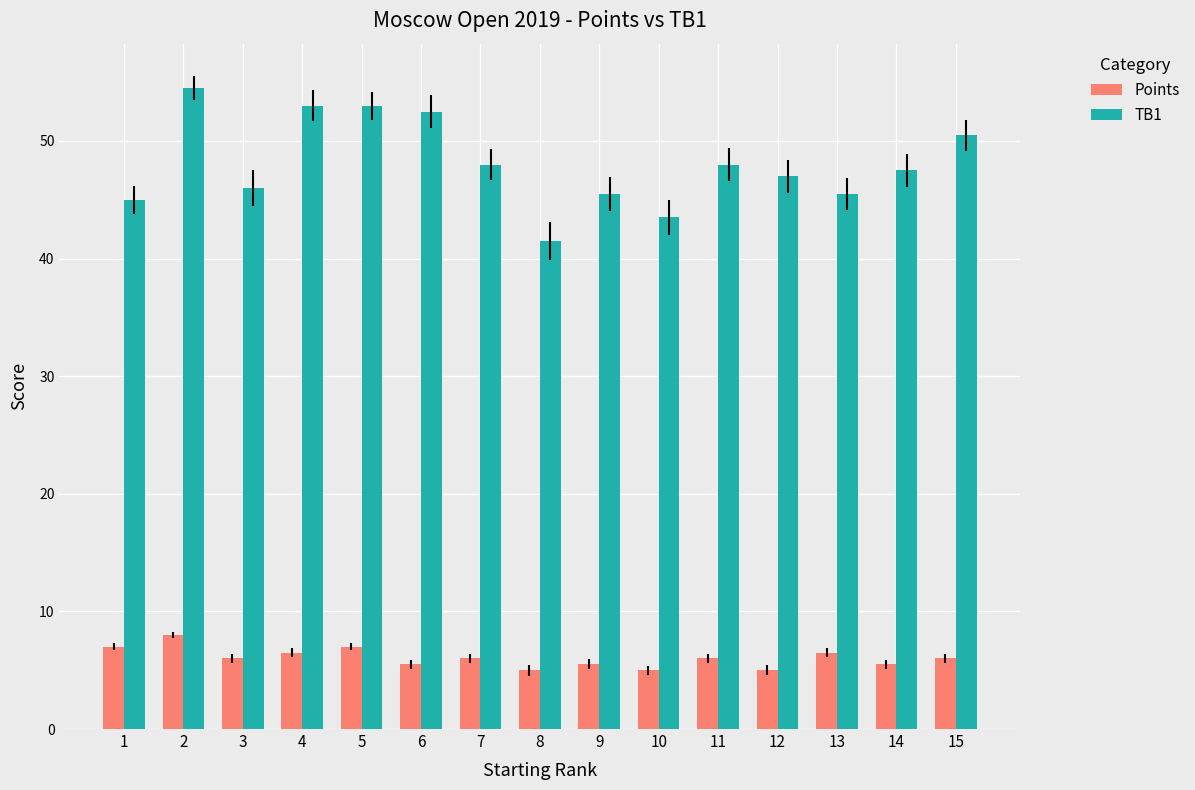

How many bars are there in each group?

2